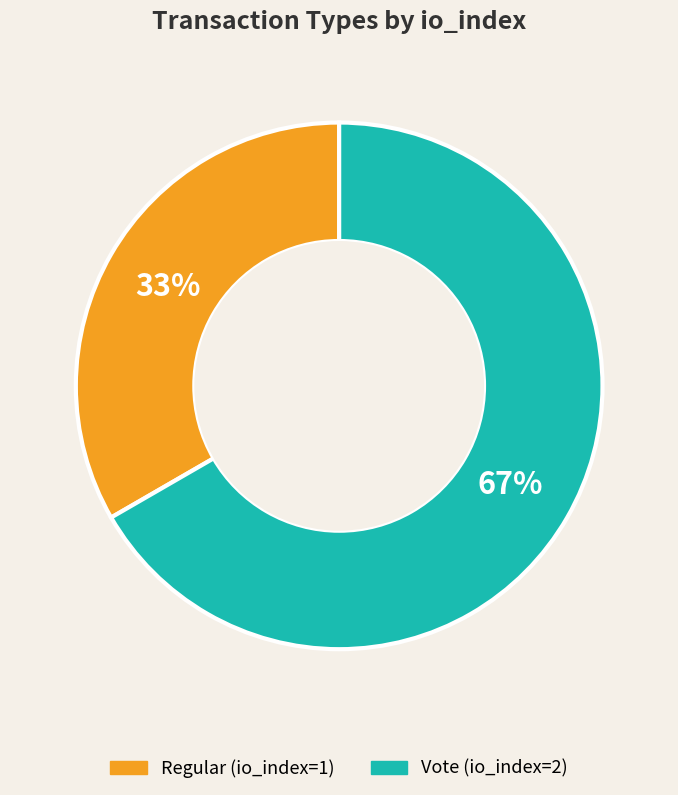

The Vote (io_index=2) slice represents 55% of the pie. True or false?

False